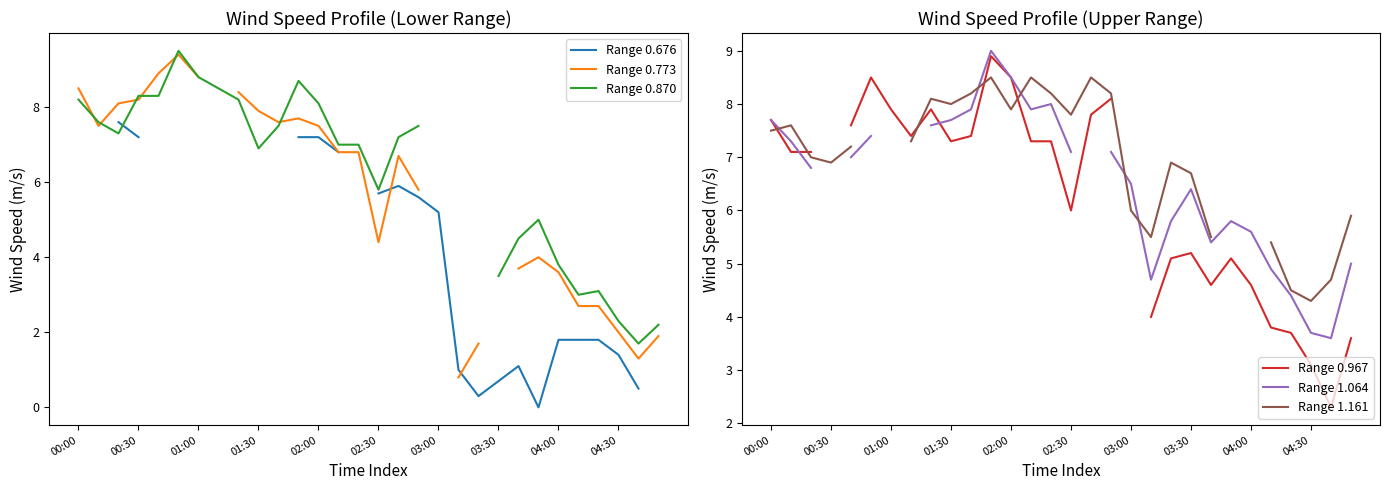

How many distinct data groups are displayed?

6